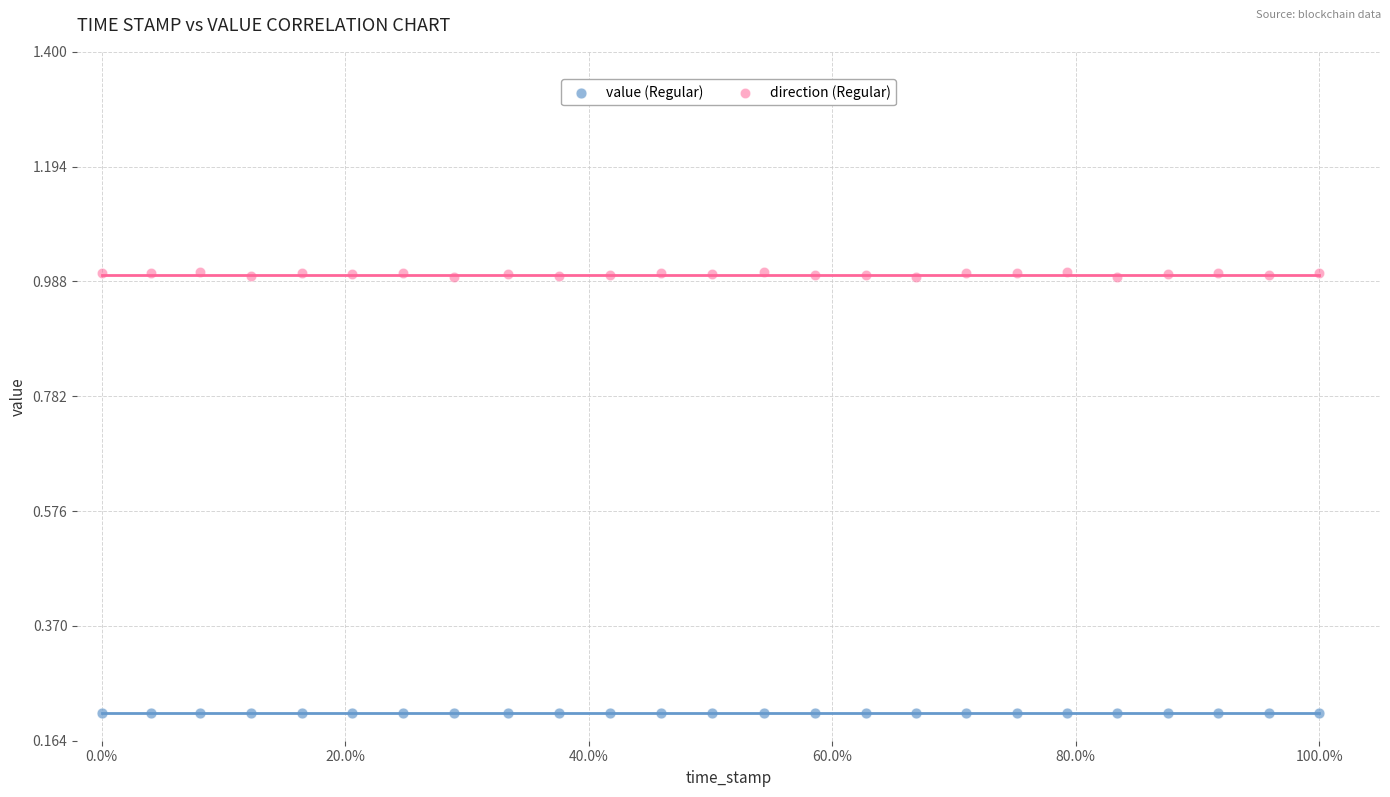

What are all the series names shown in the legend?

value (Regular), direction (Regular)